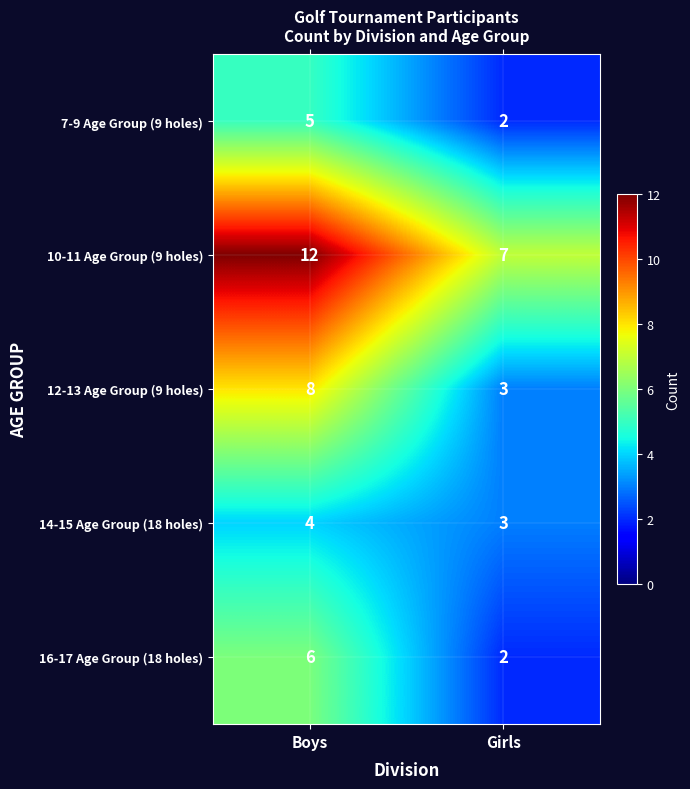

The 10-11 Age Group (9 holes) series shows 19 at Boys. True or false?

False